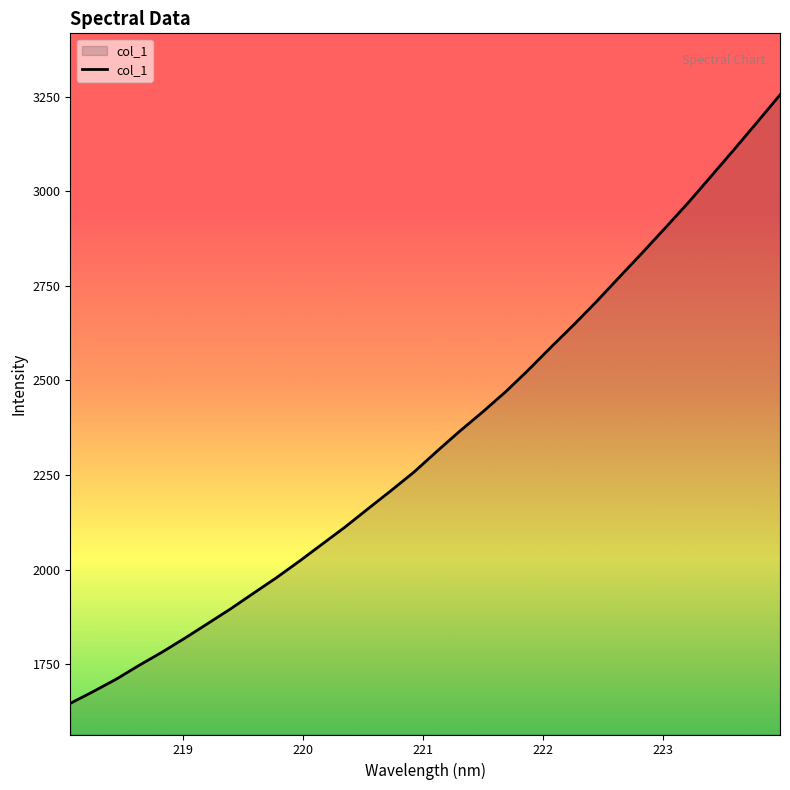

What is the difference between the maximum and minimum values?

1609.2